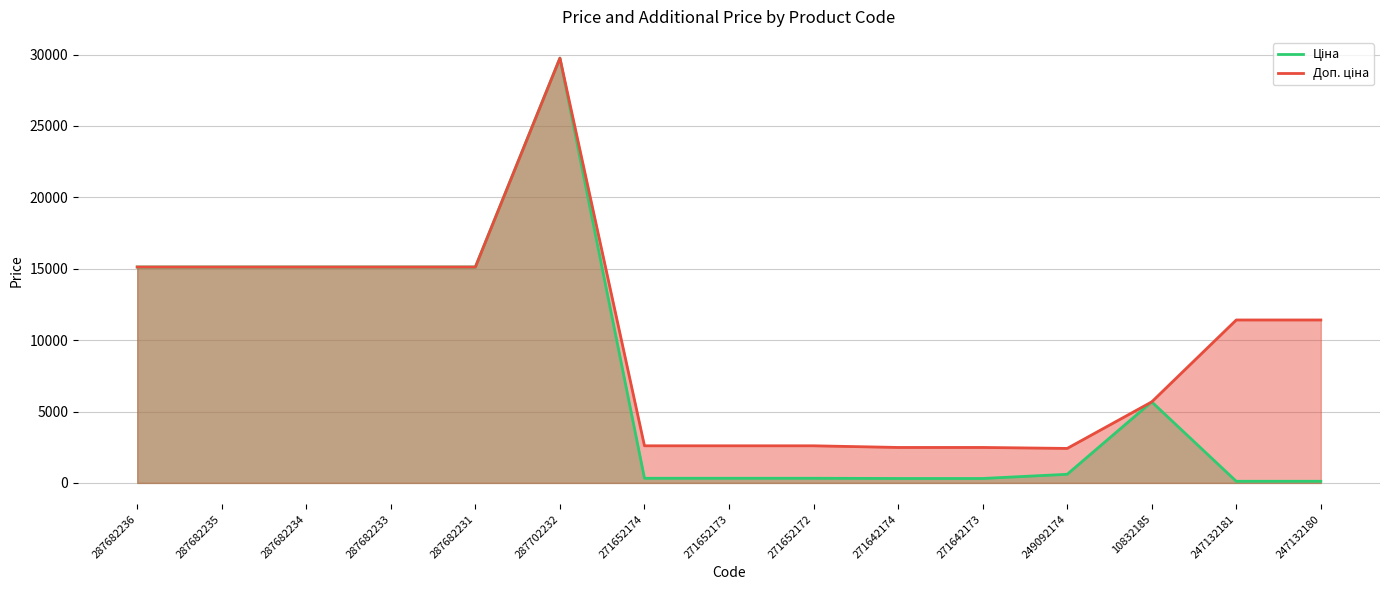

What is the difference between the Ціна values at 287702232 and 271642173?

29437.0